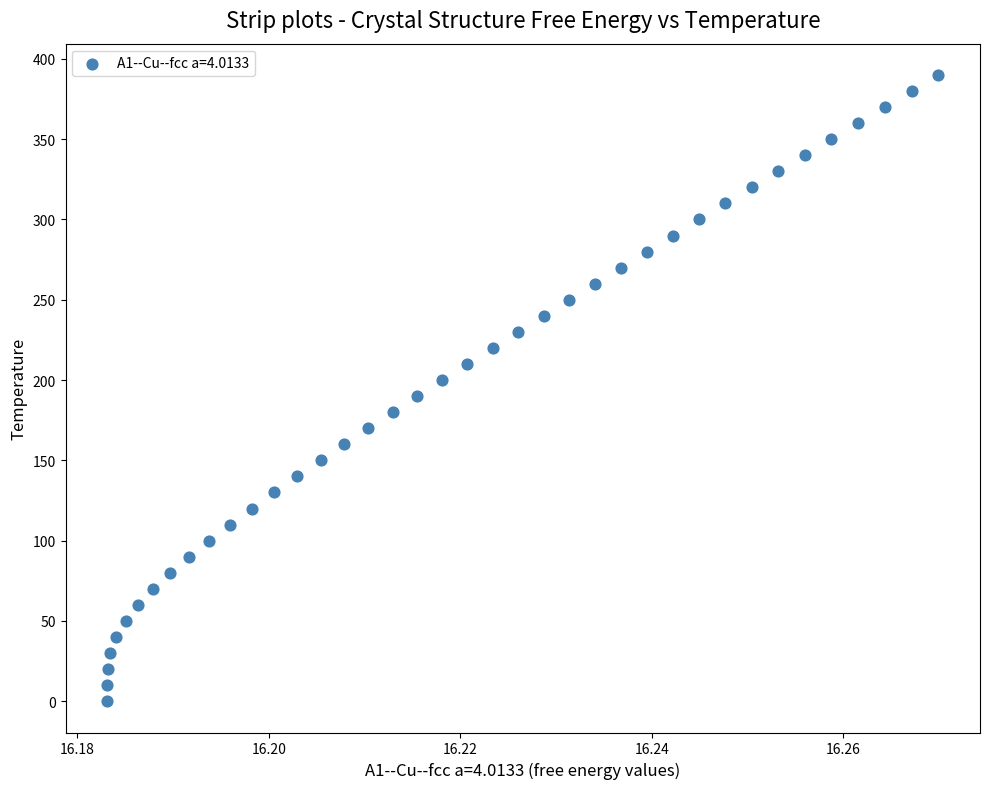

What is the range of Y values (max minus min)?

390